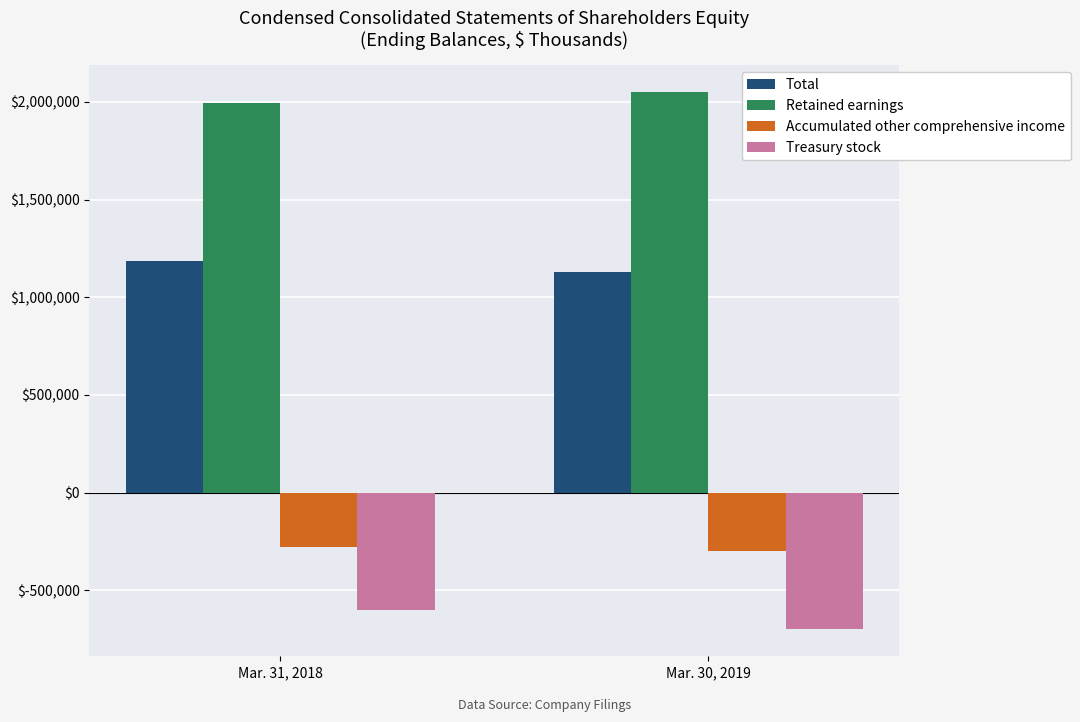

What is the spread (max minus min) of values at Mar. 30, 2019?

2749771